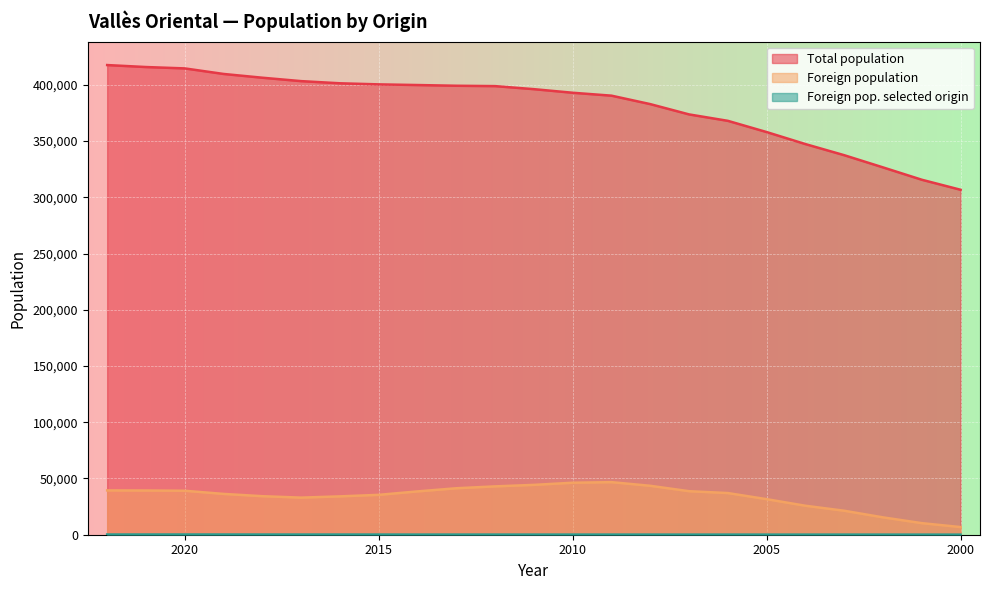

The value of Foreign pop. selected origin at 2000 is 118. True or false?

False